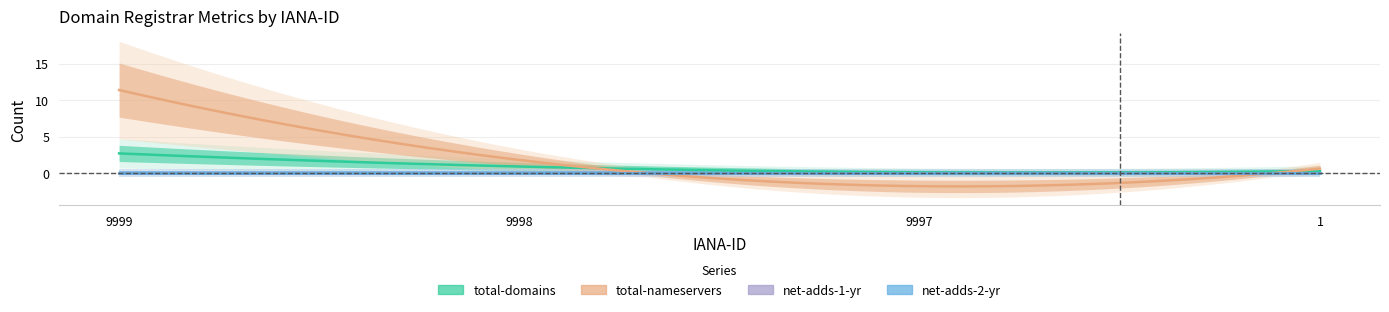

Count the number of categories in the chart.

4